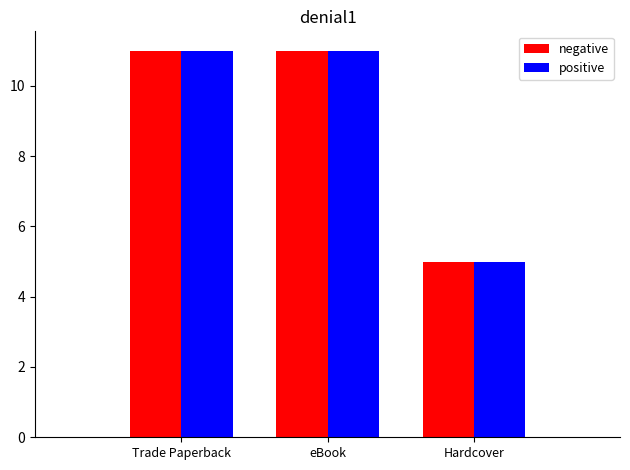

Reading left to right, list all the values displayed in this chart.

negative: 11	11	5
positive: 11	11	5